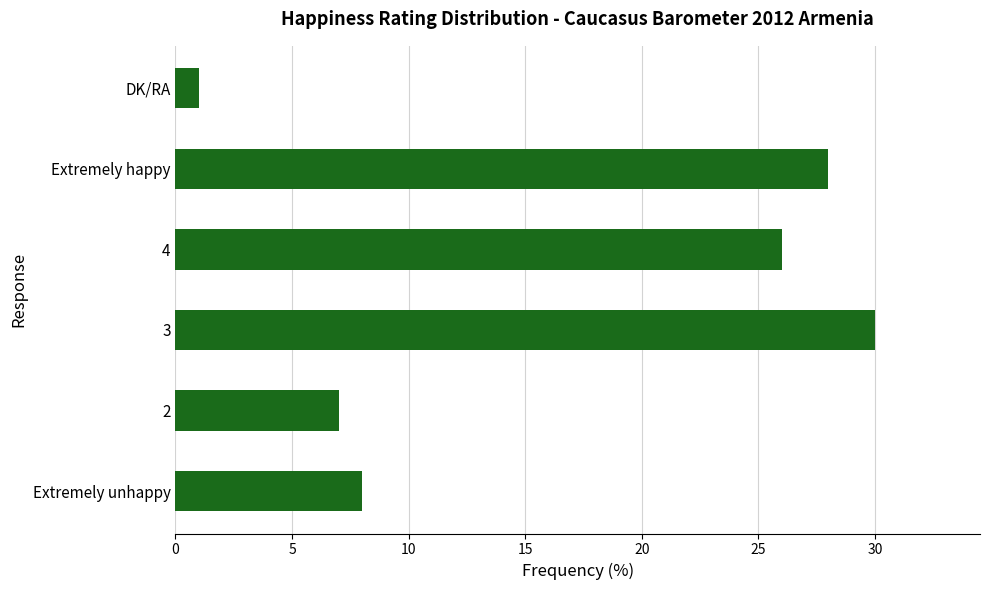

Rank the categories by value from highest to lowest.

3, Extremely happy, 4, Extremely unhappy, 2, DK/RA